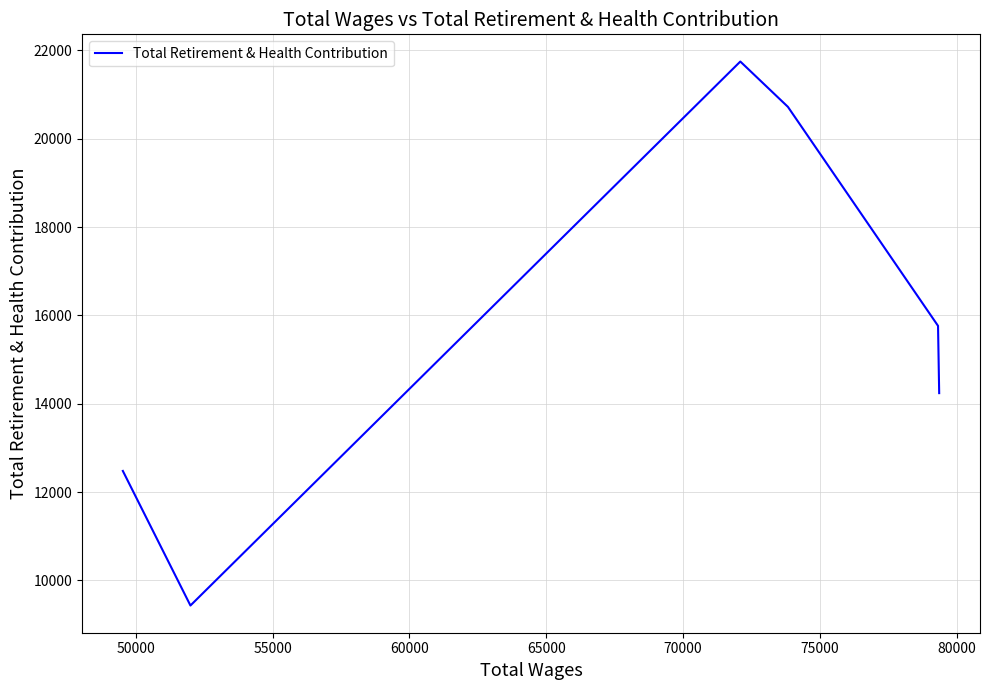

What is the difference between the maximum and minimum values?

12317